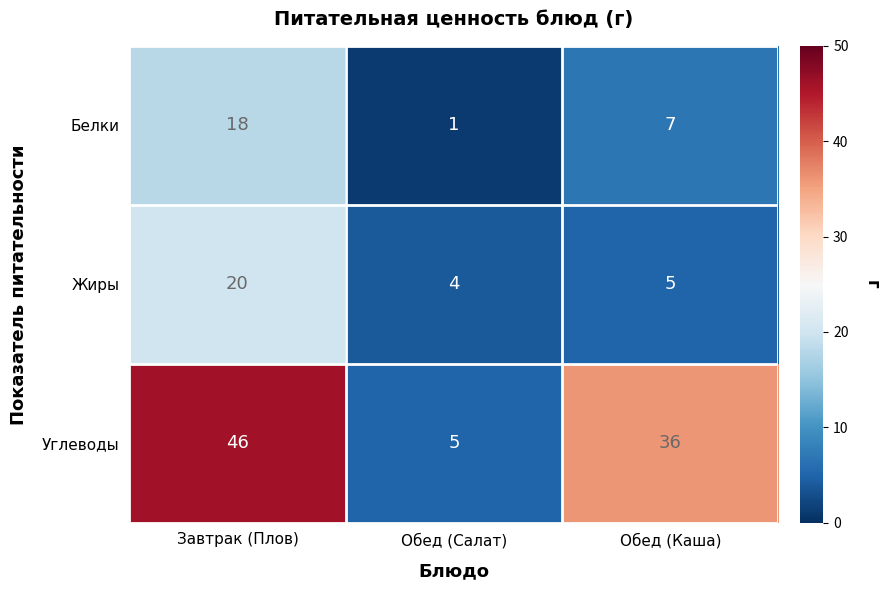

At which label is Углеводы closest to 25?

Обед (Каша)